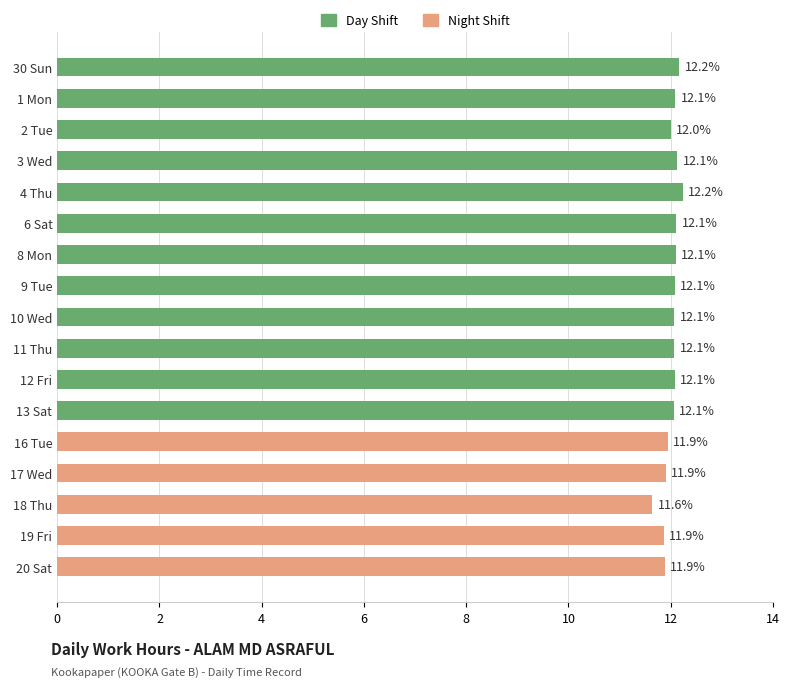

What is the smallest value displayed?

11.6